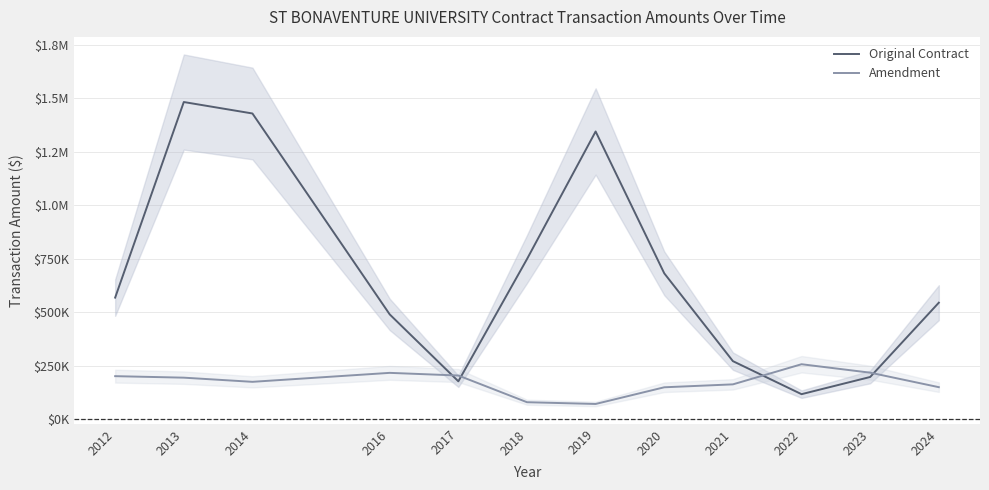

How many lines are shown in the chart?

2